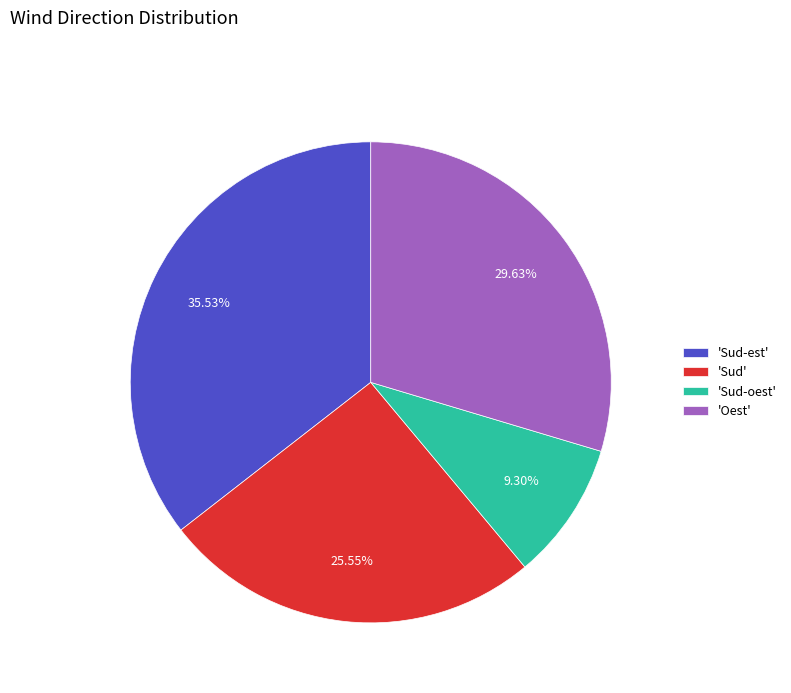

Is the sum of 'Sud-est' and 'Sud' greater than half?

Yes